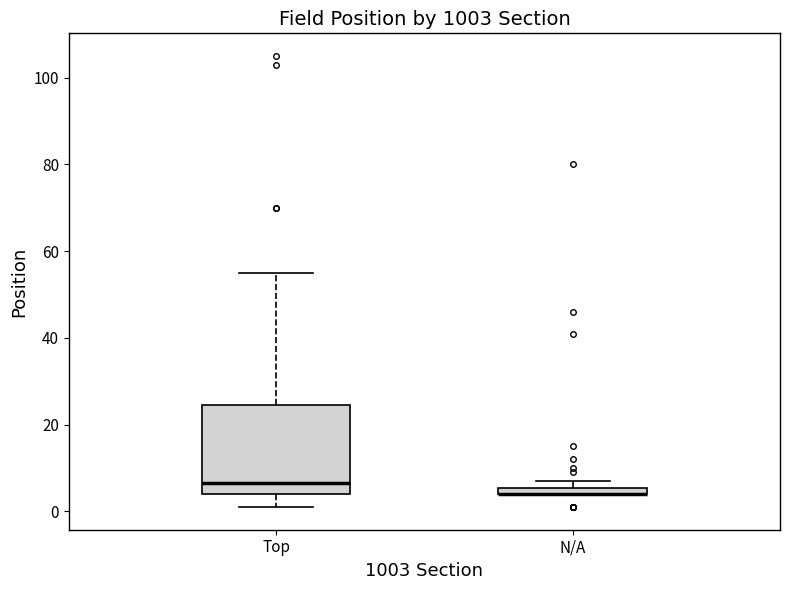

Which box is the tallest, from its lower edge to its upper edge?

Top